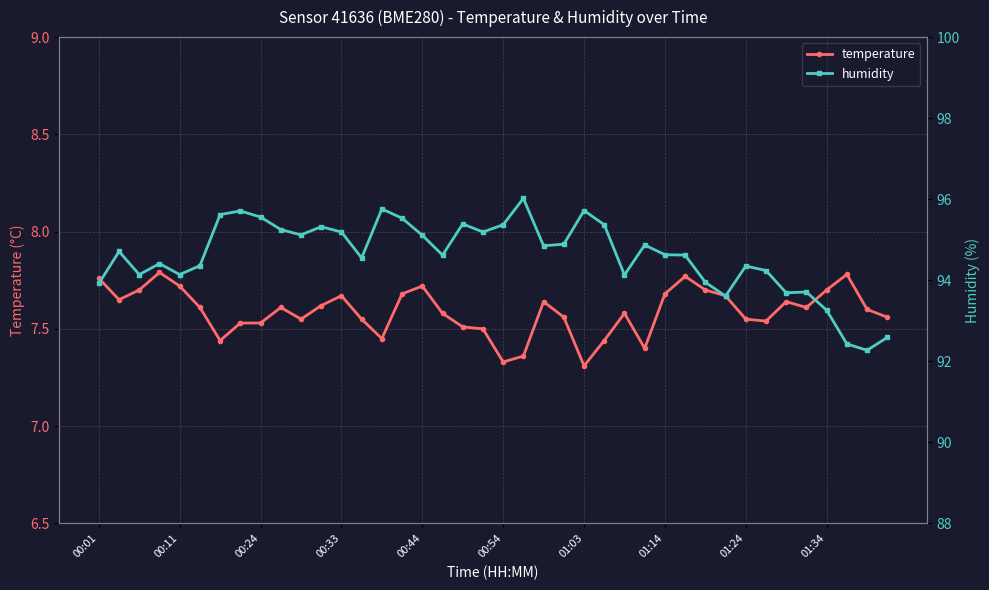

The temperature series shows 3.1 at 00:33. True or false?

False